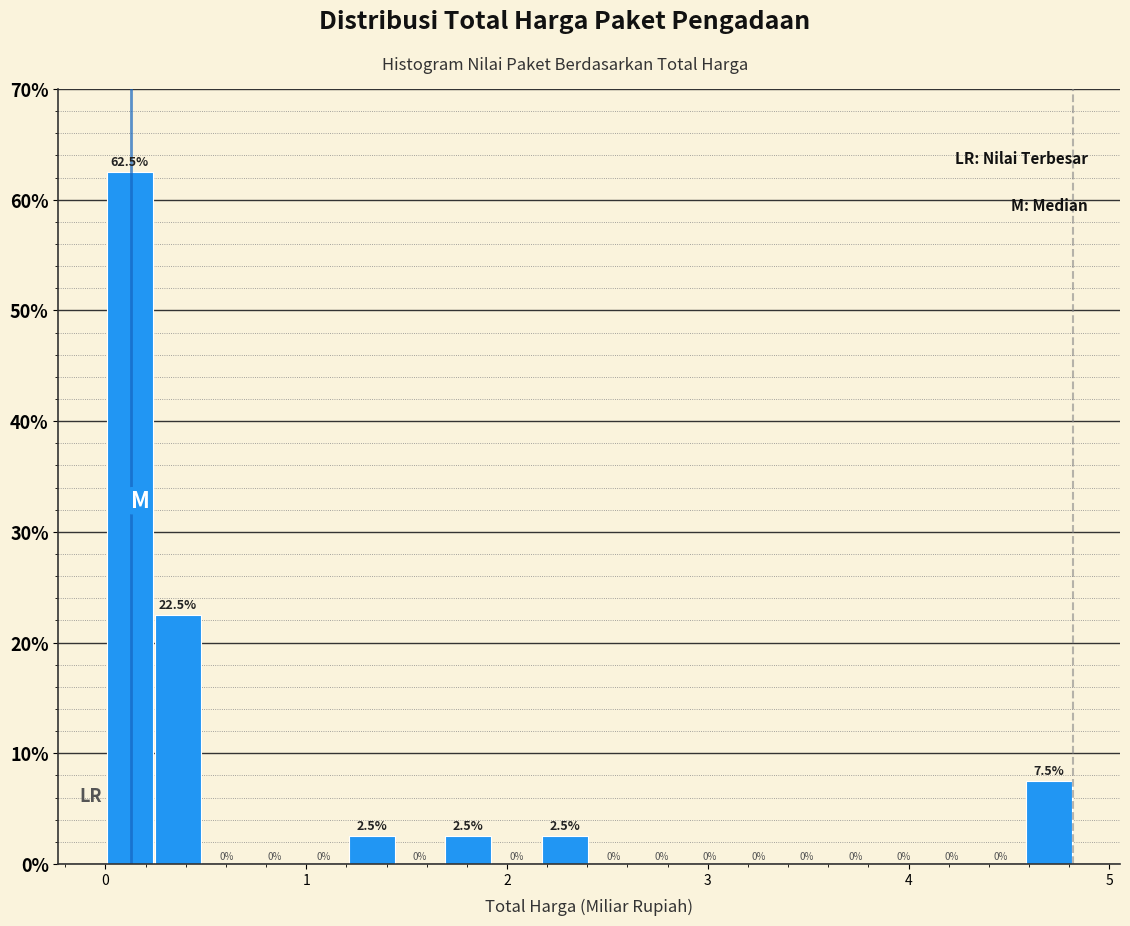

Read against the x-axis, roughly where is the centre of the tallest bar?

0.1